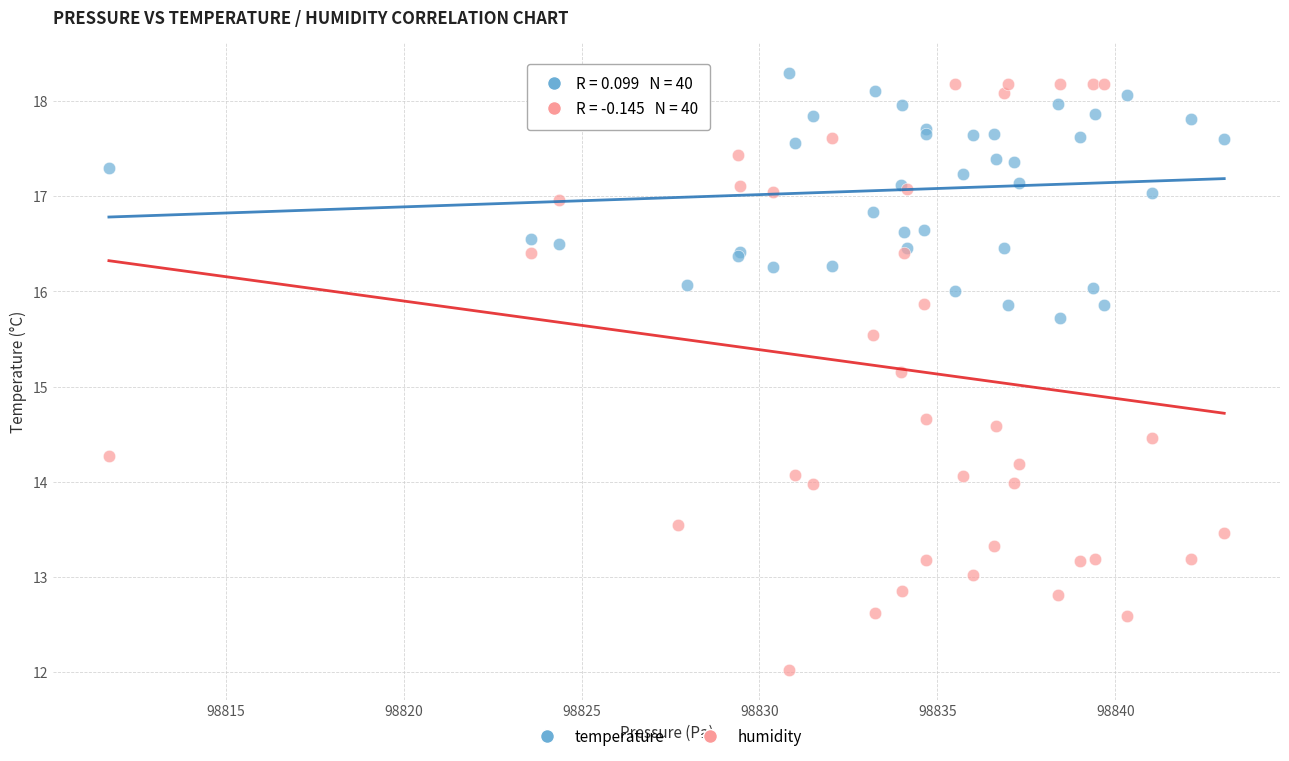

Across all series, what Y value is closest to 15?

15.2